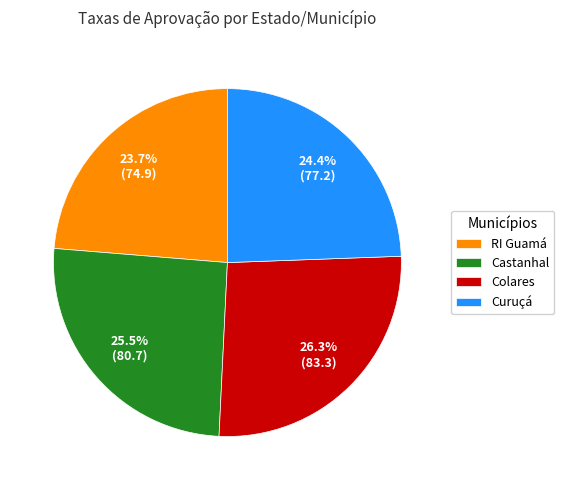

Is there any slice that represents more than half of the pie?

No